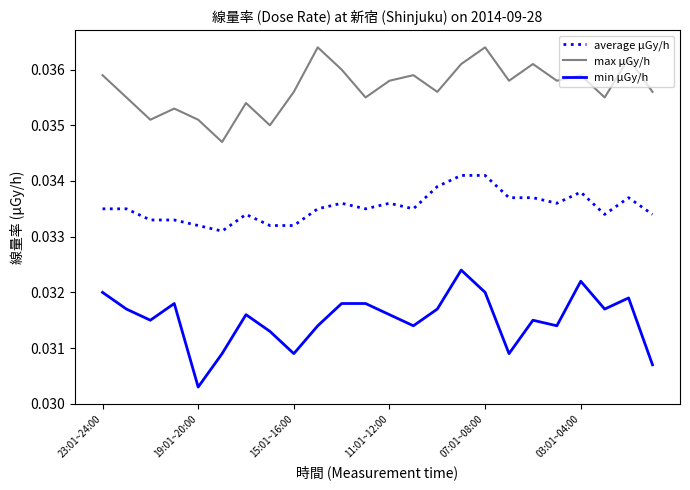

True or false: min μGy/h and average μGy/h cross at least once.

False